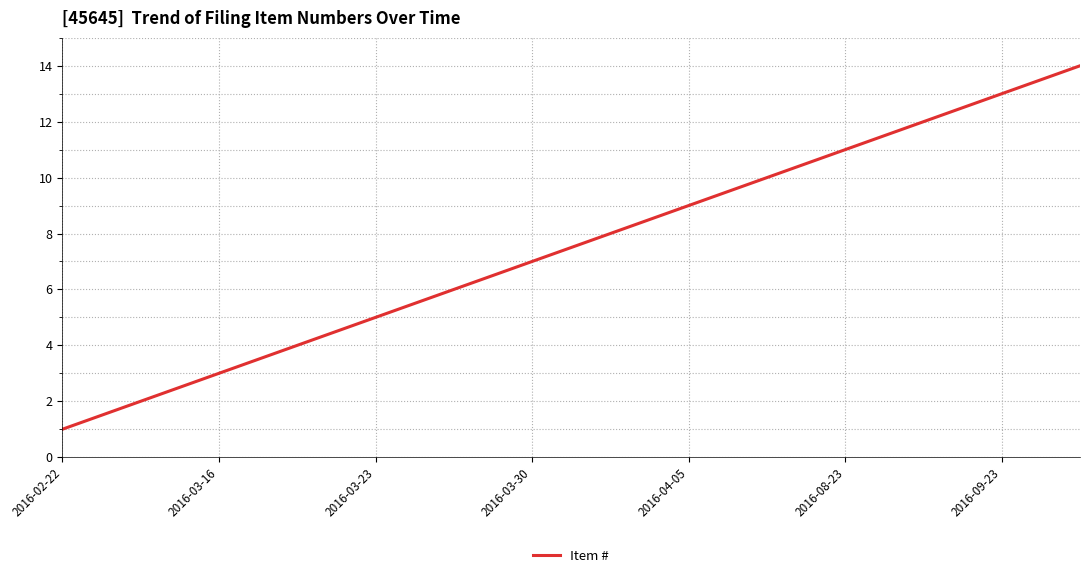

What is the greatest value displayed?

14.0